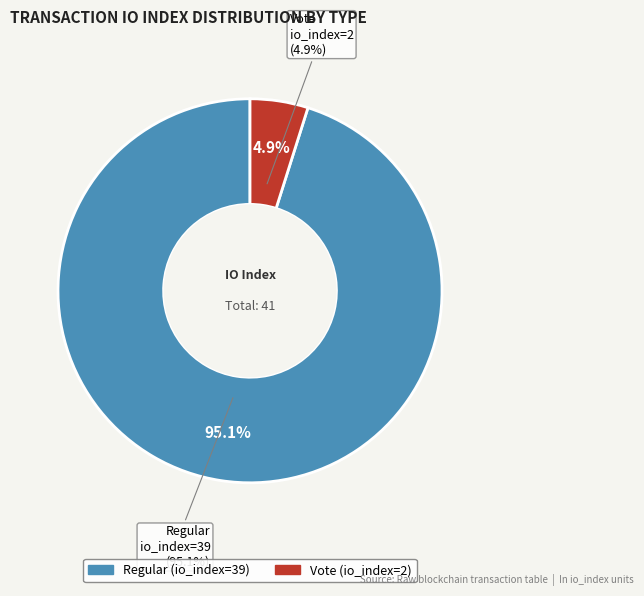

How many segments does this pie chart have?

2